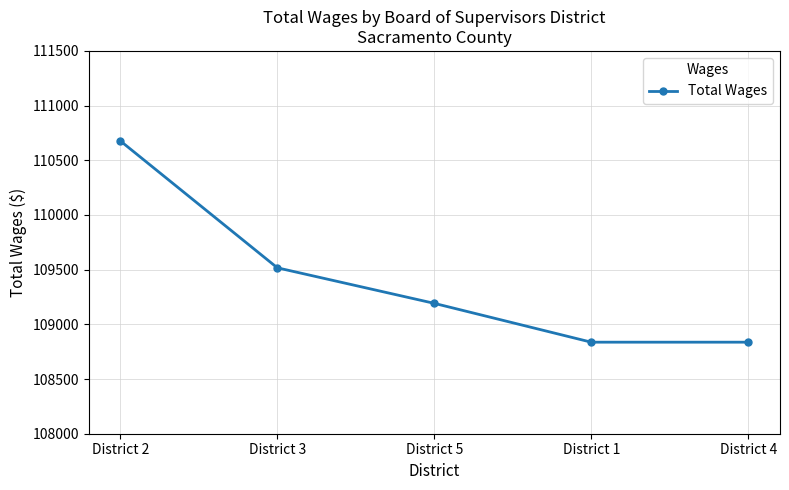

True or false: there are more than 0 points higher than both neighbors.

False